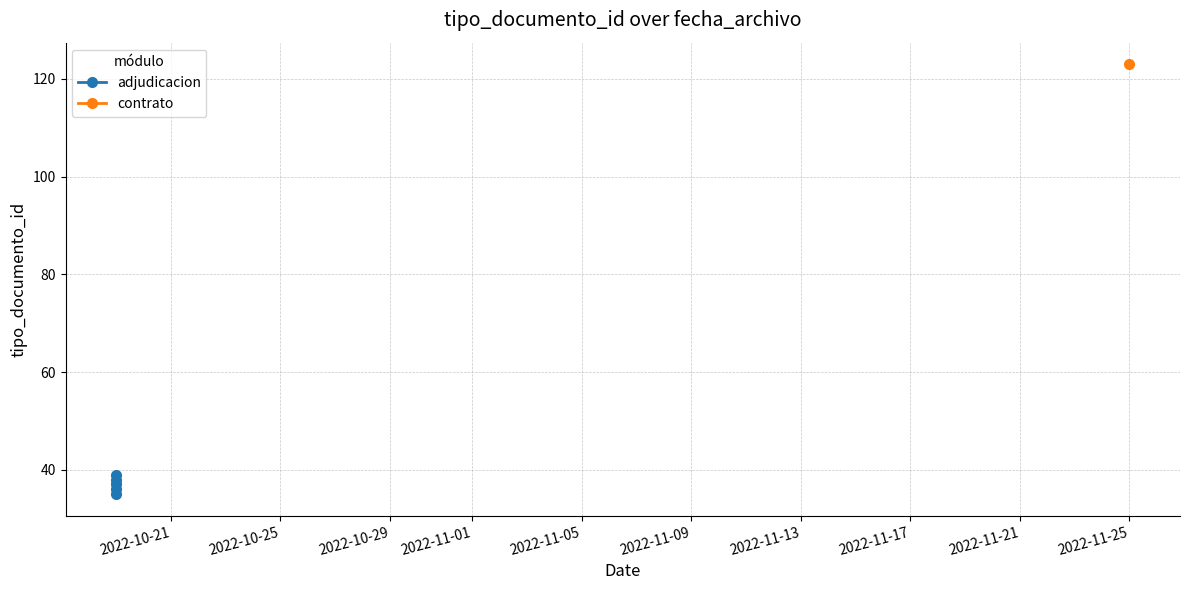

True or false: the data shows 58 at 2022-10-21.

False